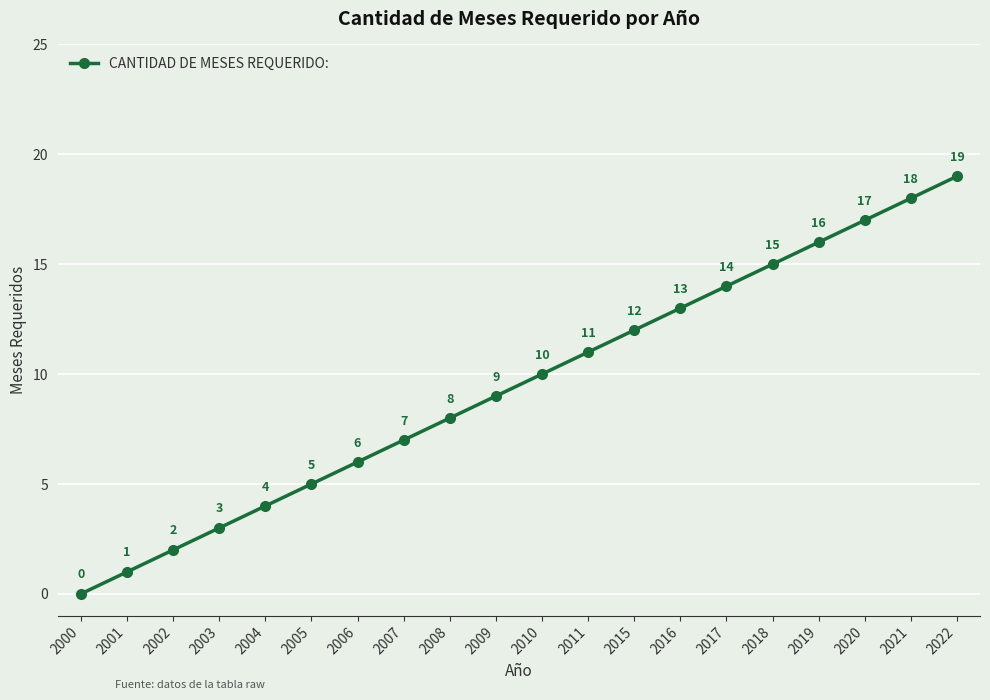

What is the greatest value displayed?

19